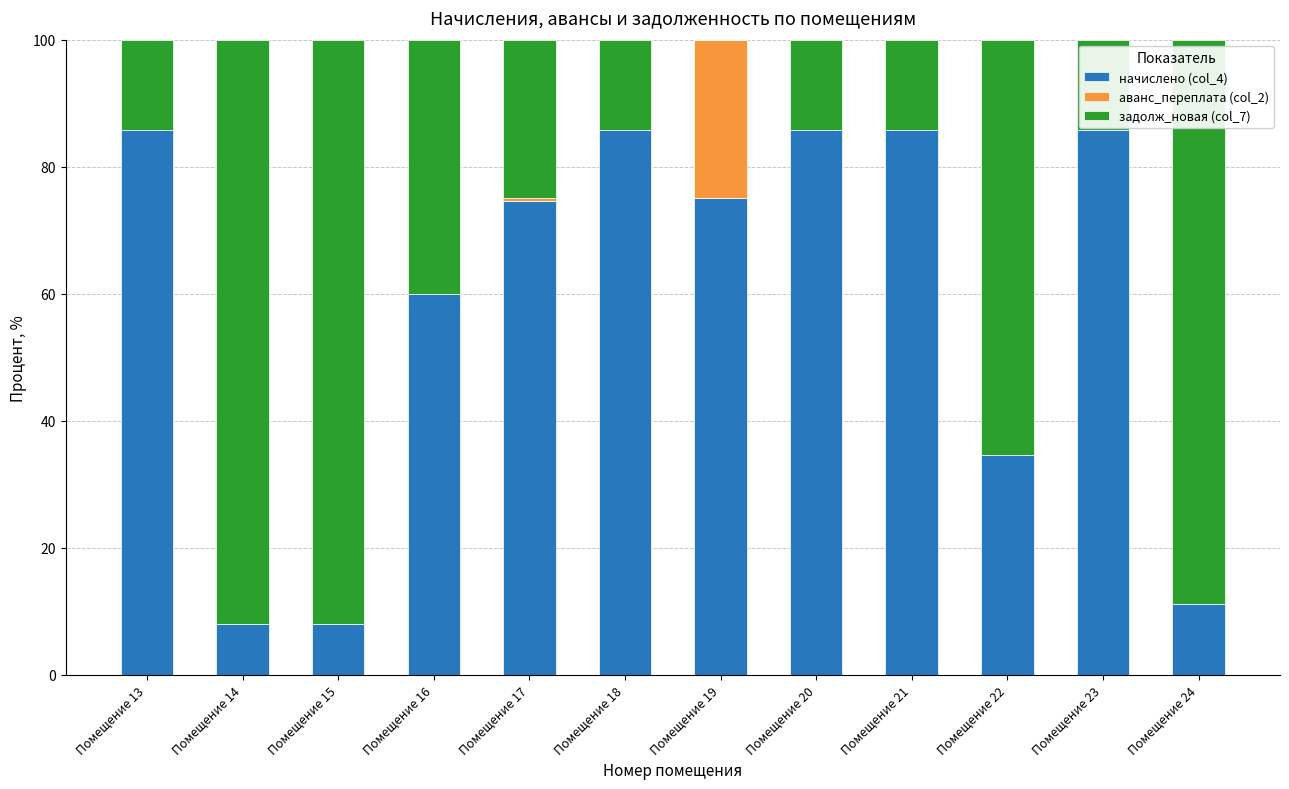

Is it true that начислено (col_4) equals 74.7 at Помещение 17?

True